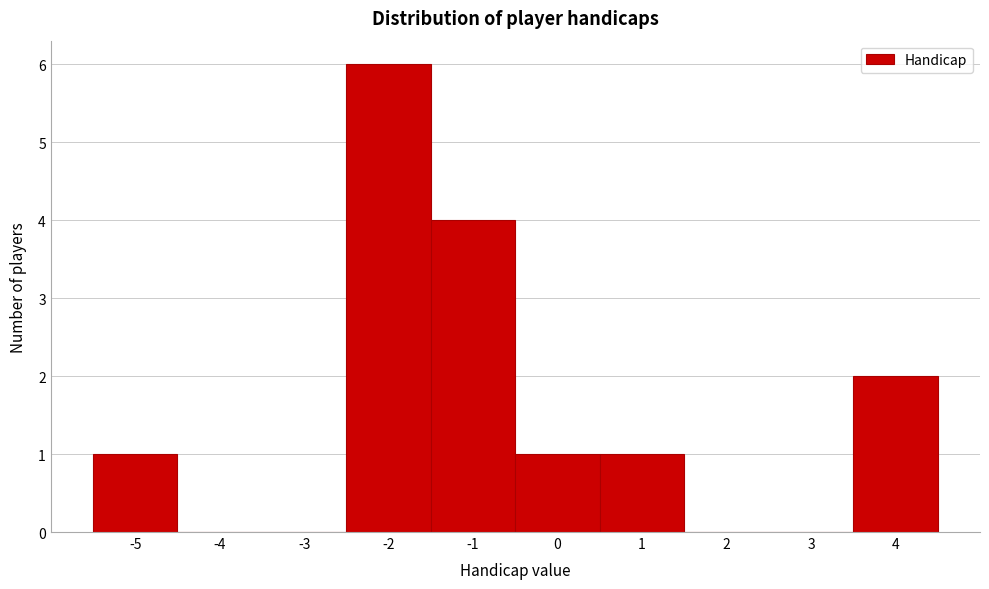

What is the height of the bar covering 3.5 to 4.5 on the x-axis? The values are not printed on the chart, so give them approximately, as read against the axis.

2